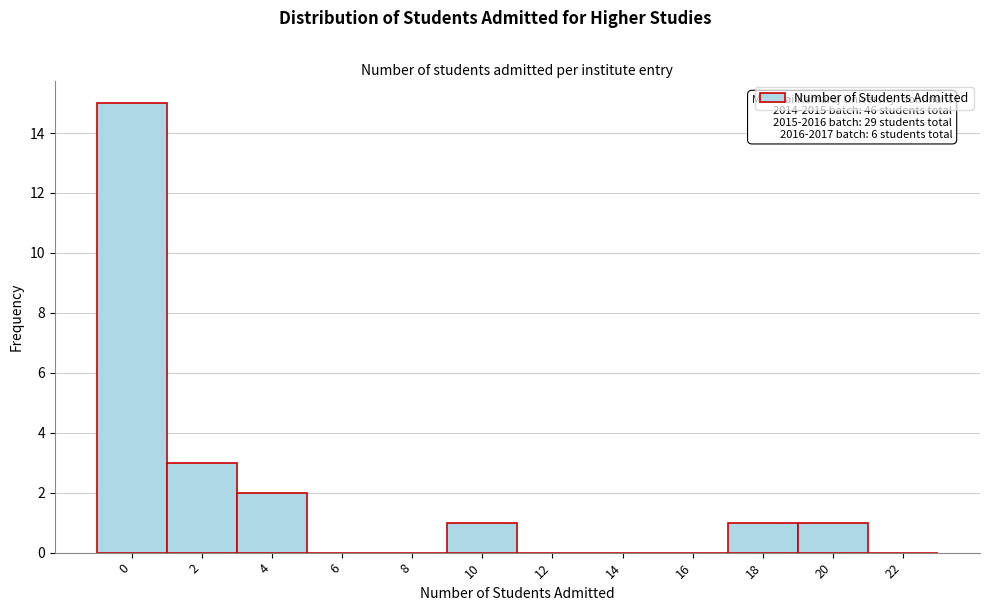

Reading left to right, transcribe all the data shown in this chart.

0=15	2=3	4=2	6=0	8=0	10=1	12=0	14=0	16=0	18=1	20=1	22=0